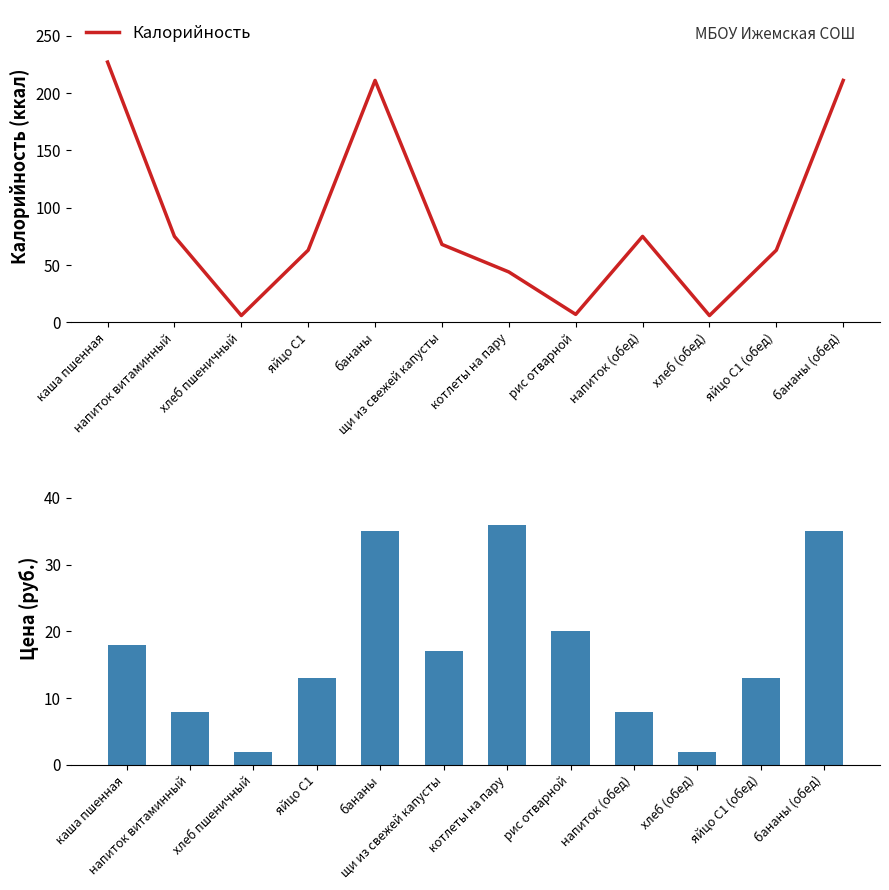

Reading left to right, what are all the values shown in this chart?

Калорийность: каша пшенная=227	напиток витаминный=75	хлеб пшеничный=6	яйцо С1=63	бананы=211	щи из свежей капусты=68	котлеты на пару=44	рис отварной=7	напиток (обед)=75	хлеб (обед)=6	яйцо С1 (обед)=63	бананы (обед)=211
Цена: каша пшенная=18	напиток витаминный=8	хлеб пшеничный=2	яйцо С1=13	бананы=35	щи из свежей капусты=17	котлеты на пару=36	рис отварной=20	напиток (обед)=8	хлеб (обед)=2	яйцо С1 (обед)=13	бананы (обед)=35